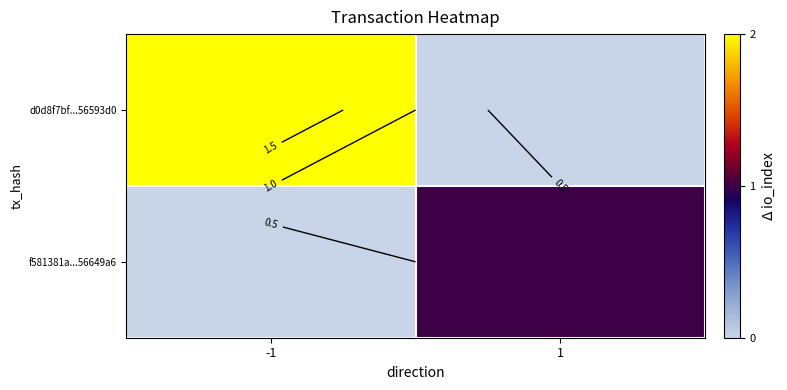

At how many categories does at least one series exceed 0?

2